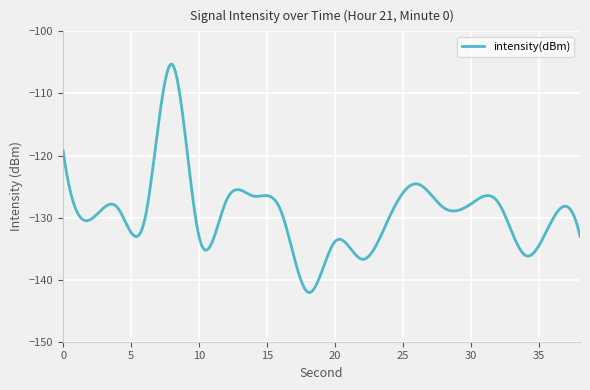

What is the smallest value displayed?

-142.1